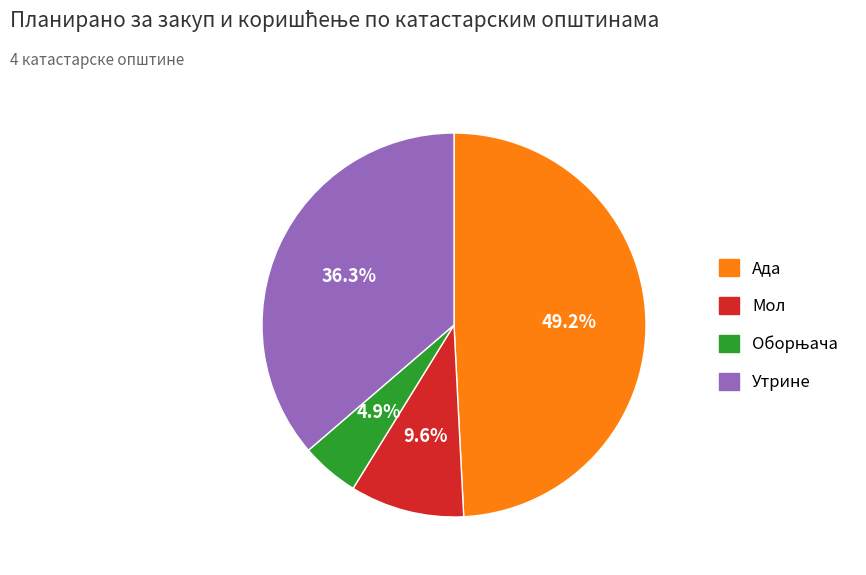

How many slices are in this pie chart?

4